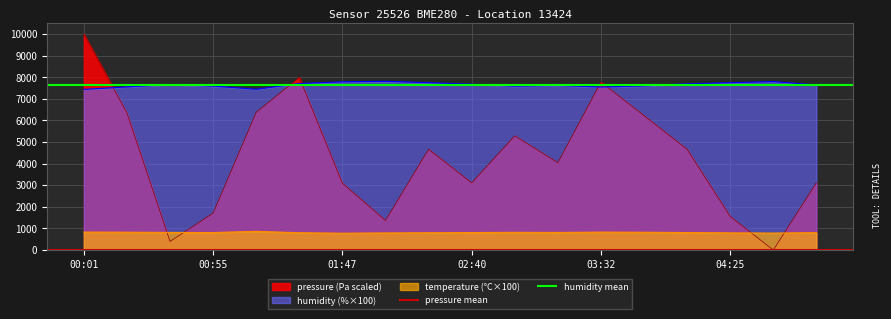

What is the maximum value for humidity mean?

7650